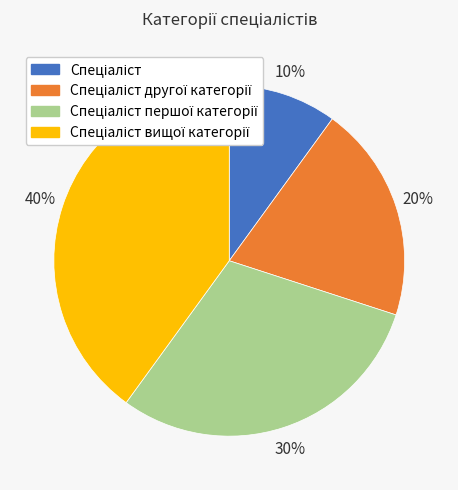

To the nearest percent, what is the average slice percentage?

25%